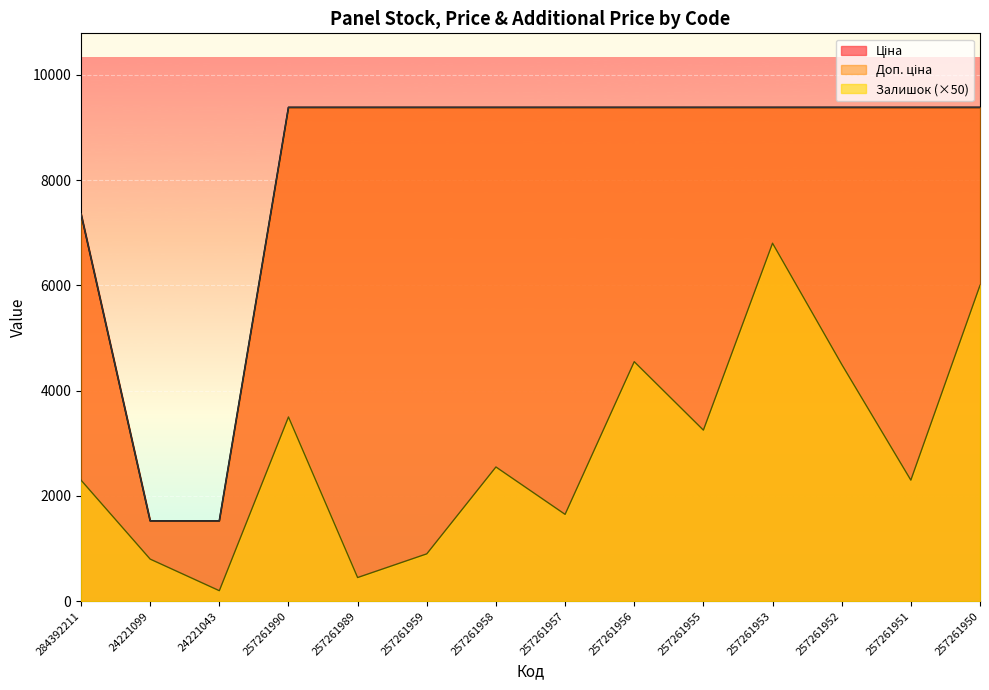

What is the average value of the Залишок series?

2839.3